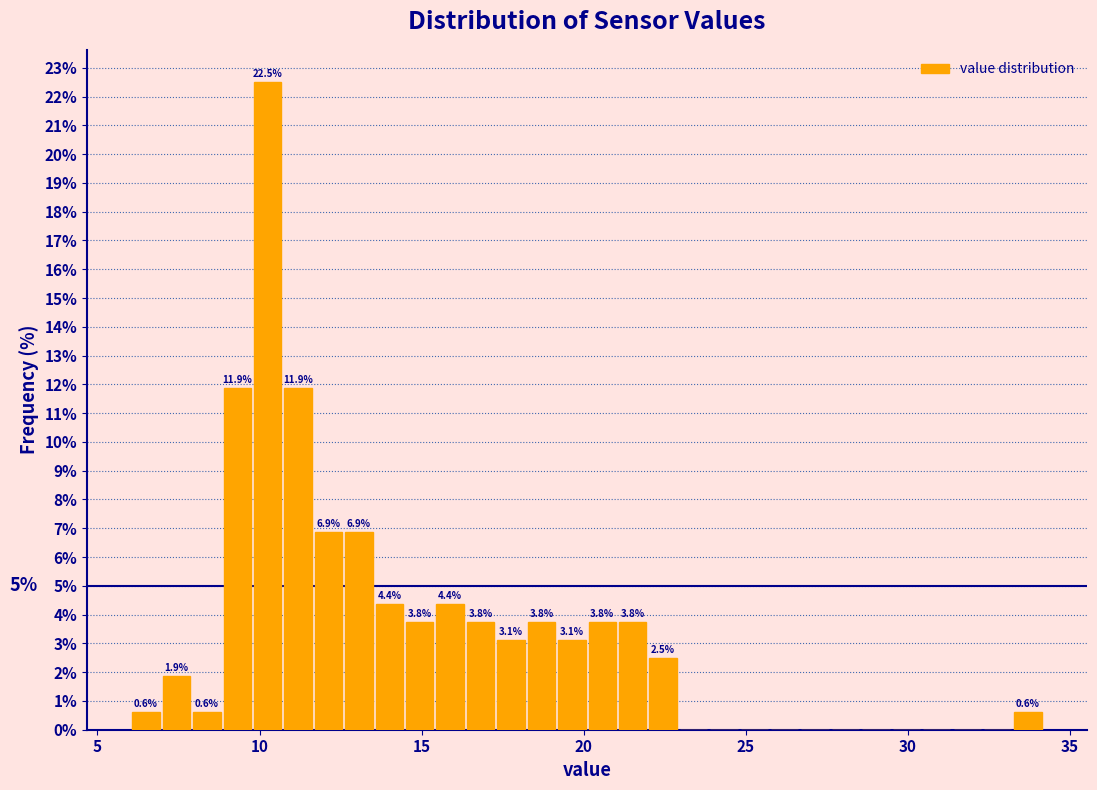

Around what value on the x-axis is the tallest bar? Give the approximate position of its centre, as read against the axis.

10.5